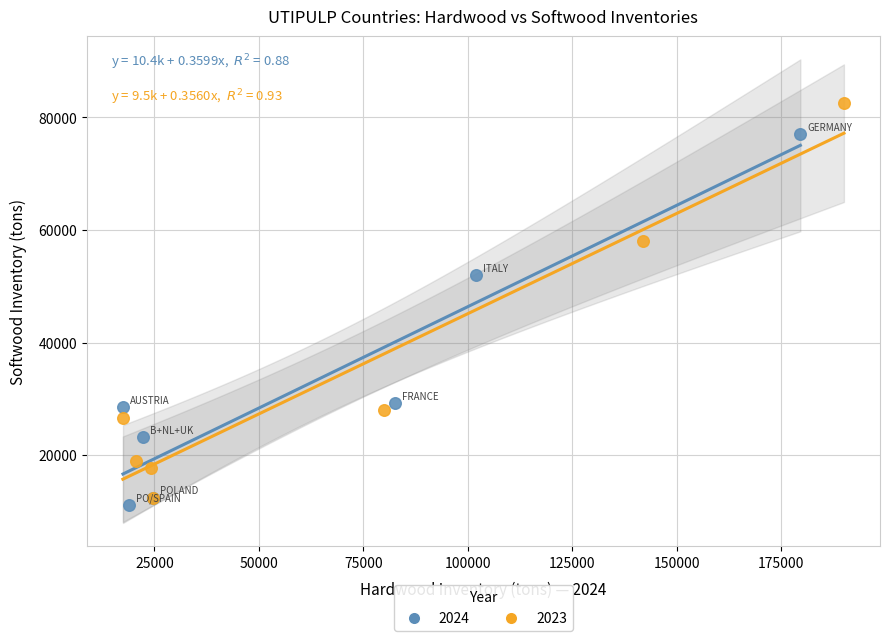

Which series has the widest spread of Y values?

2023